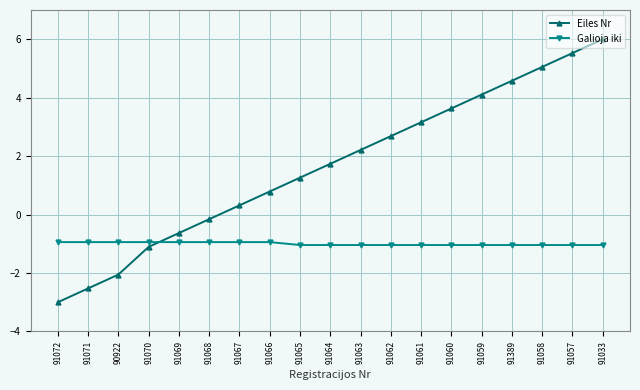

What is the approximate value of Galioja iki at 91065?

-1.0